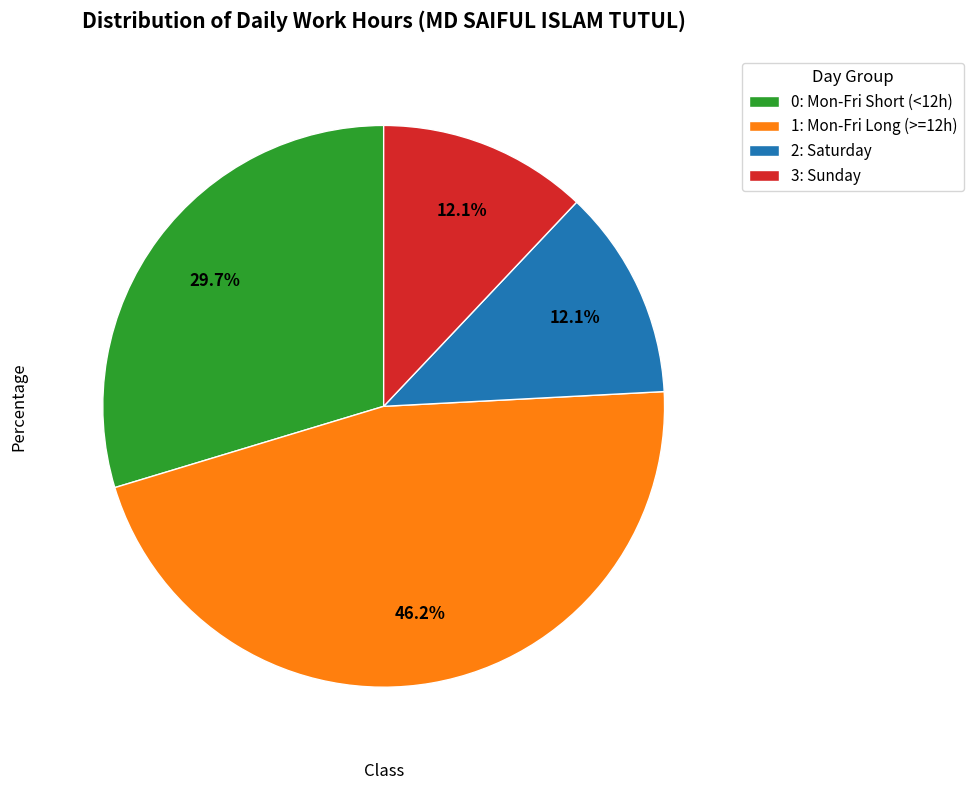

Does any single category account for the majority?

No